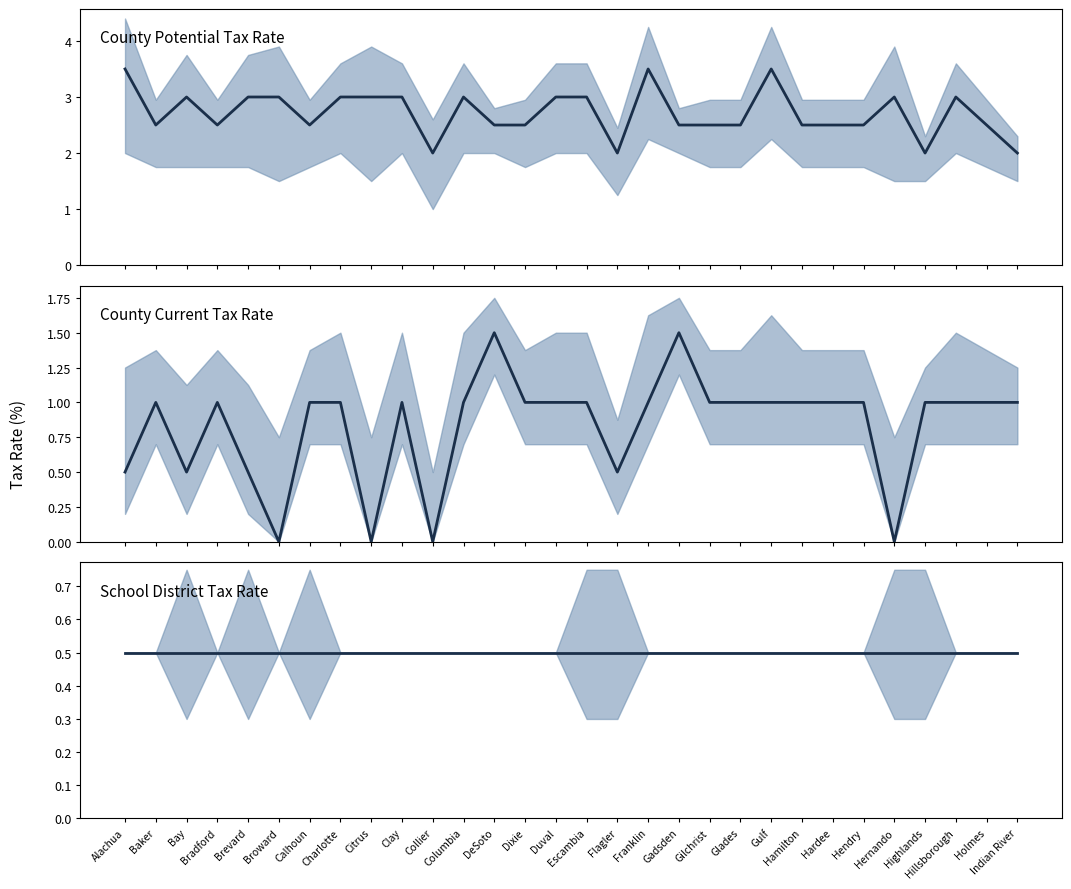

Rank the series by their maximum value, from lowest to highest.

School Potential Rate (line), Current County Rate (line), Potential County Rate (line)